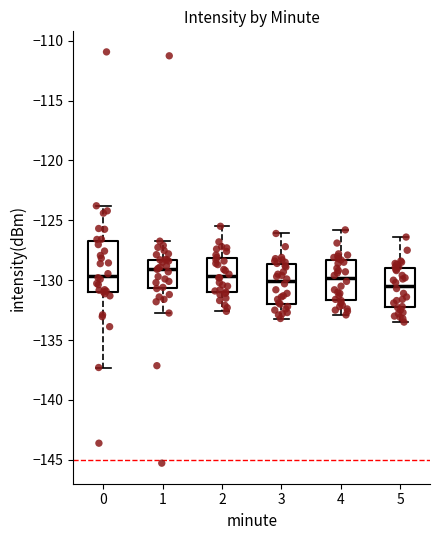

Reading left to right, transcribe this box plot: for each box, give where its median line is, the range the box spans, and where its two whiskers end, as read against the y-axis. The values are not printed on the chart, so give them approximately, as read against the axis.

0: median -129.5, box -131.0 to -126.5, whiskers -137.5 to -124.0
1: median -129.0, box -130.5 to -128.5, whiskers -132.5 to -126.5
2: median -129.5, box -131.0 to -128.0, whiskers -132.5 to -125.5
3: median -130.0, box -132.0 to -128.5, whiskers -133.0 to -126.0
4: median -130.0, box -131.5 to -128.5, whiskers -133.0 to -126.0
5: median -130.5, box -132.5 to -129.0, whiskers -133.5 to -126.5